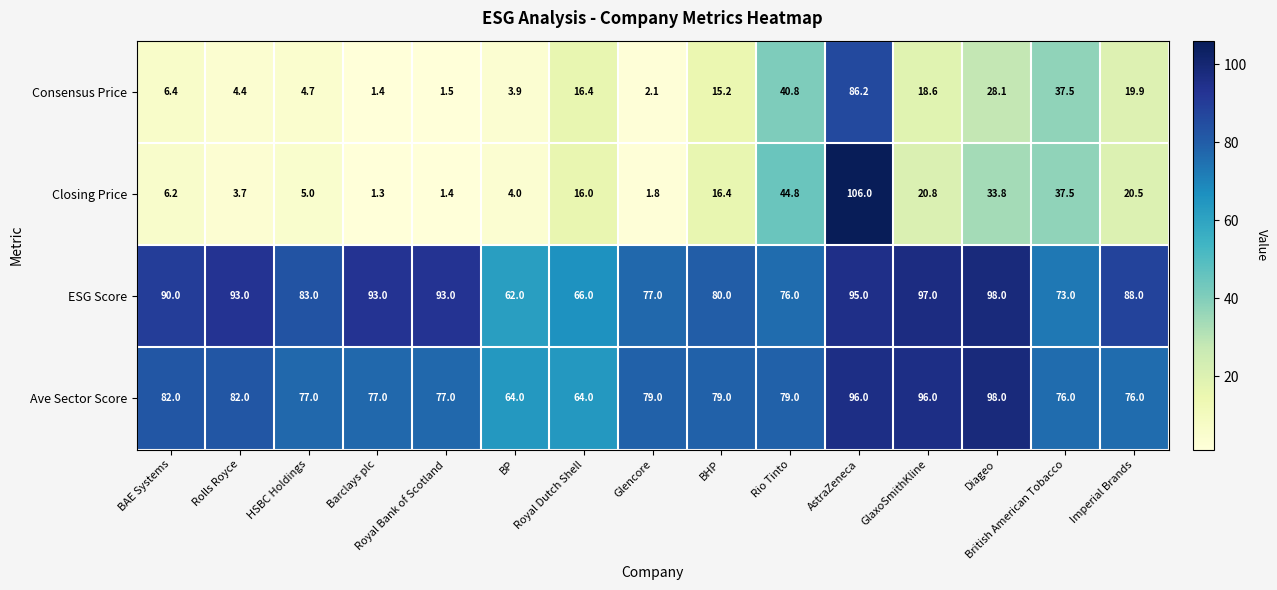

What is the highest value of the ESG Score series?

98.0